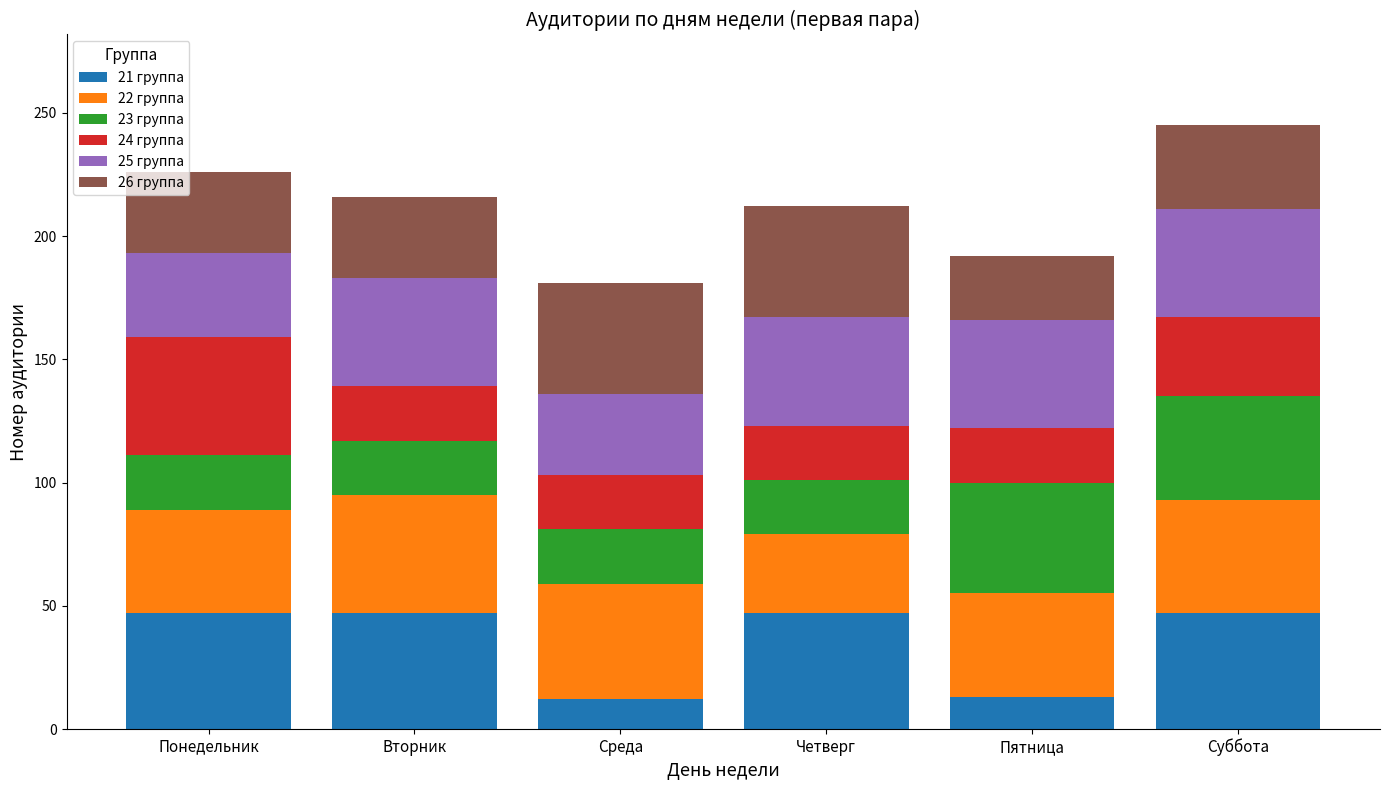

What is the total value across all series at Суббота?

245